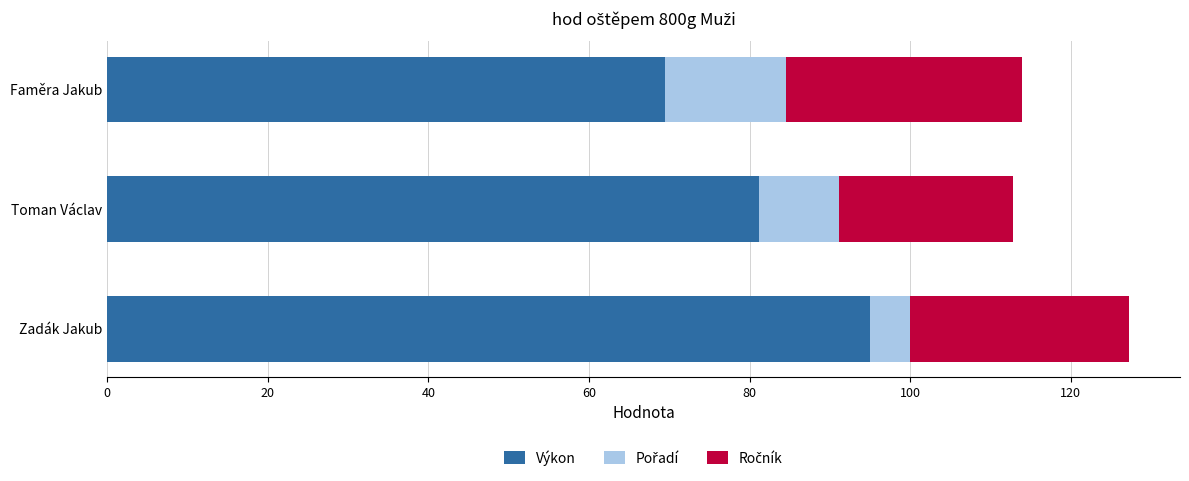

At which category is the sum across all series the highest?

Zadák Jakub